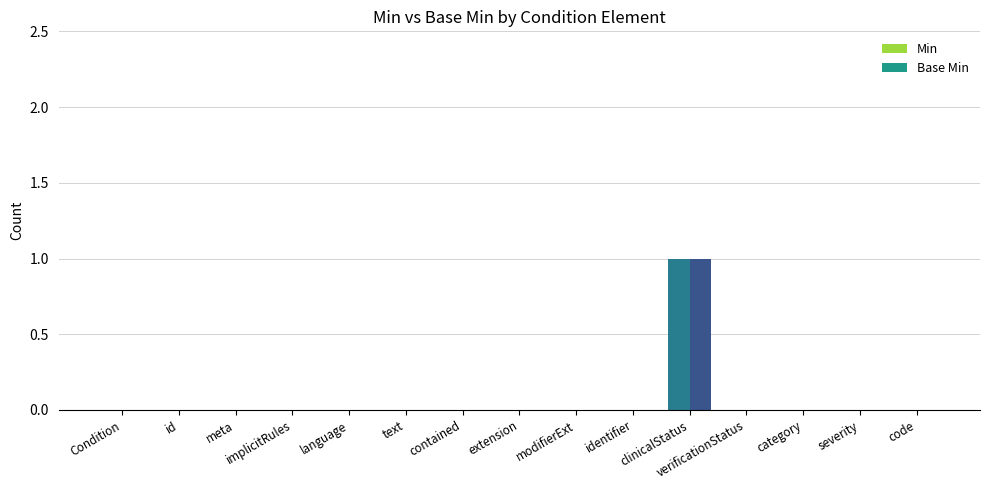

True or false: Base Min has a value of 0 at verificationStatus.

False